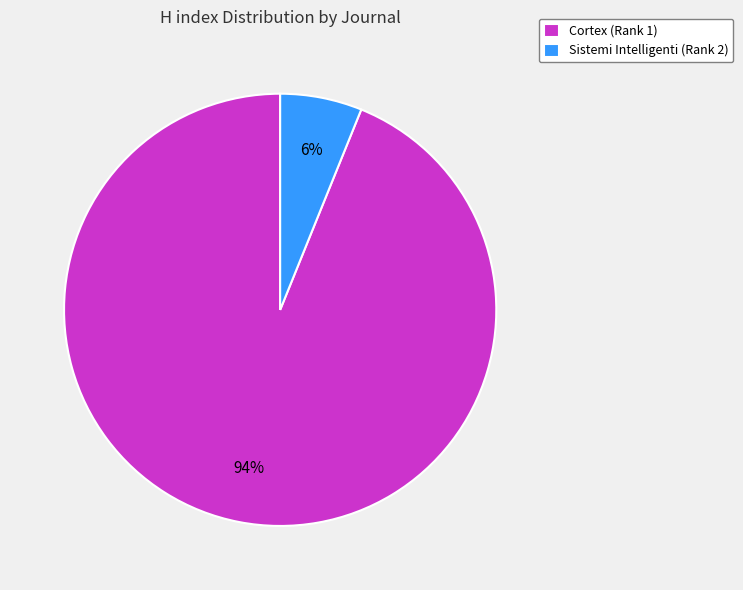

Rank the categories by value from highest to lowest.

Cortex (Rank 1), Sistemi Intelligenti (Rank 2)